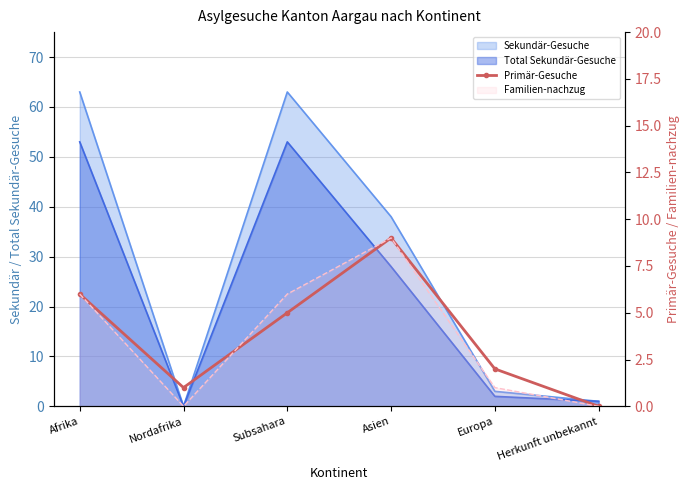

How many lines are shown in the chart?

1